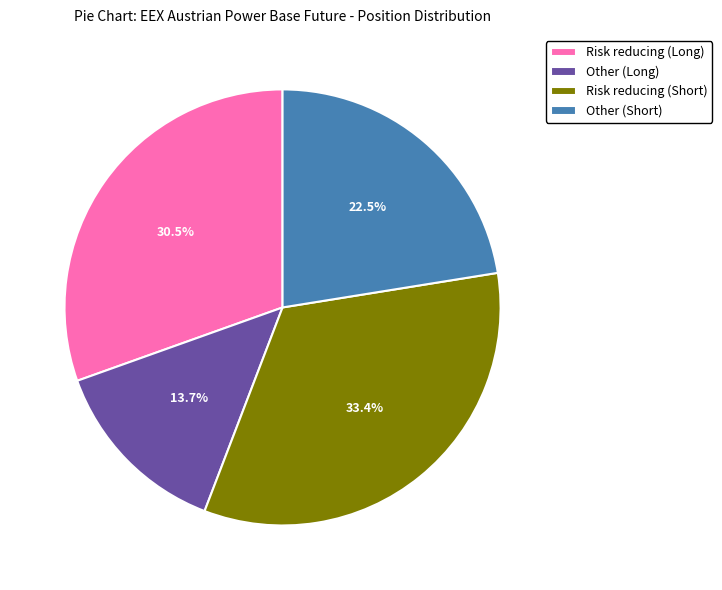

Rank the categories by value from highest to lowest.

Risk reducing (Short), Risk reducing (Long), Other (Short), Other (Long)